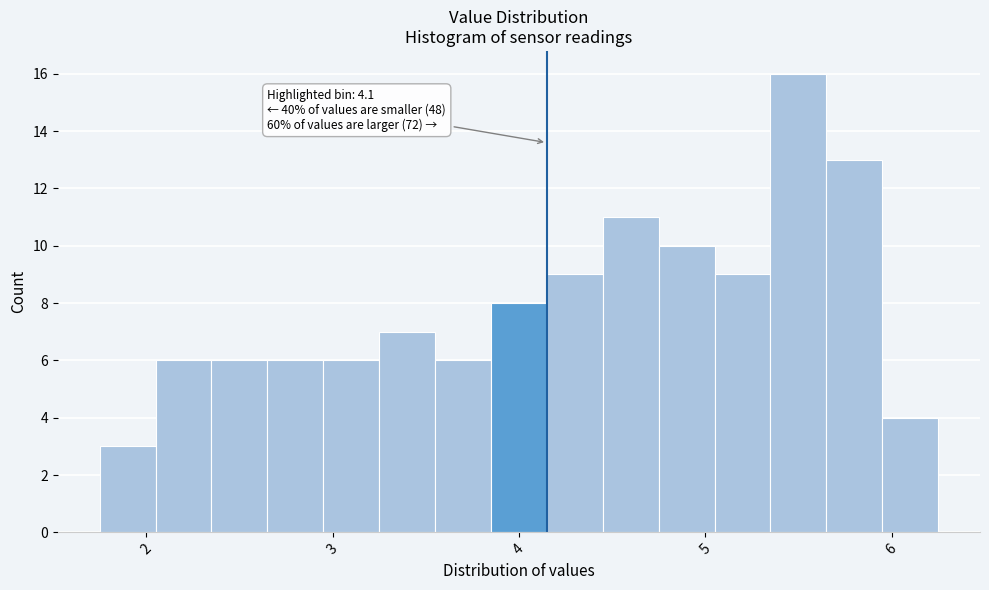

Read against the x-axis, roughly where is the centre of the tallest bar?

5.5